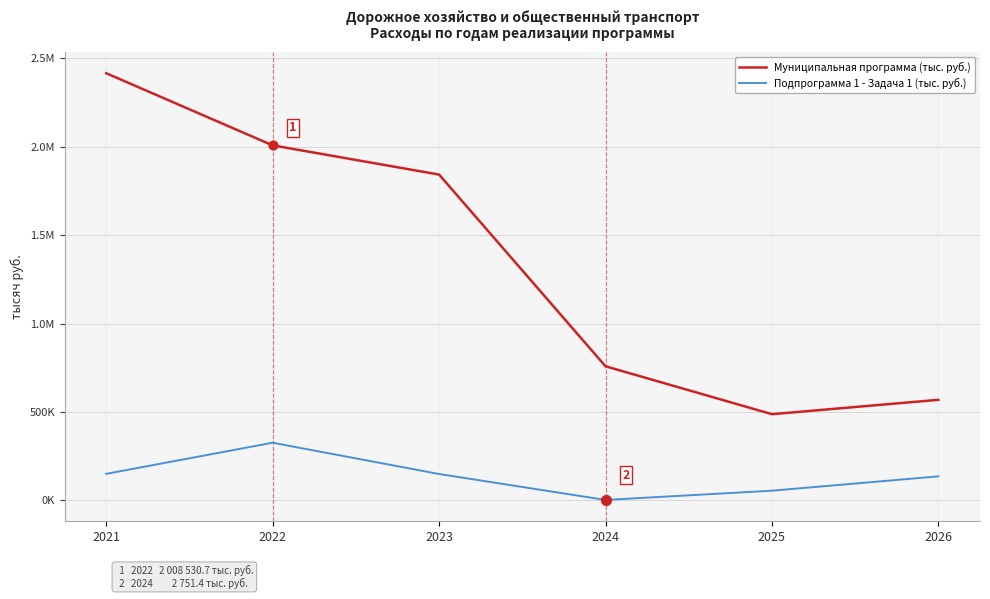

What are all the series names shown in the legend?

Муниципальная программа (тыс. руб.), Подпрограмма 1 - Задача 1 (тыс. руб.)